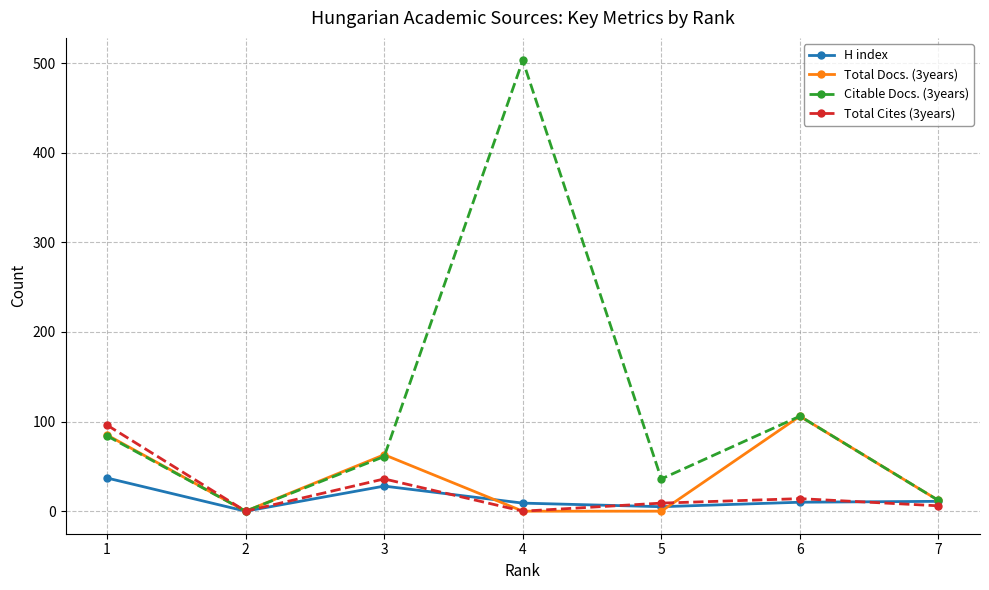

At which category is the sum across all series the highest?

4